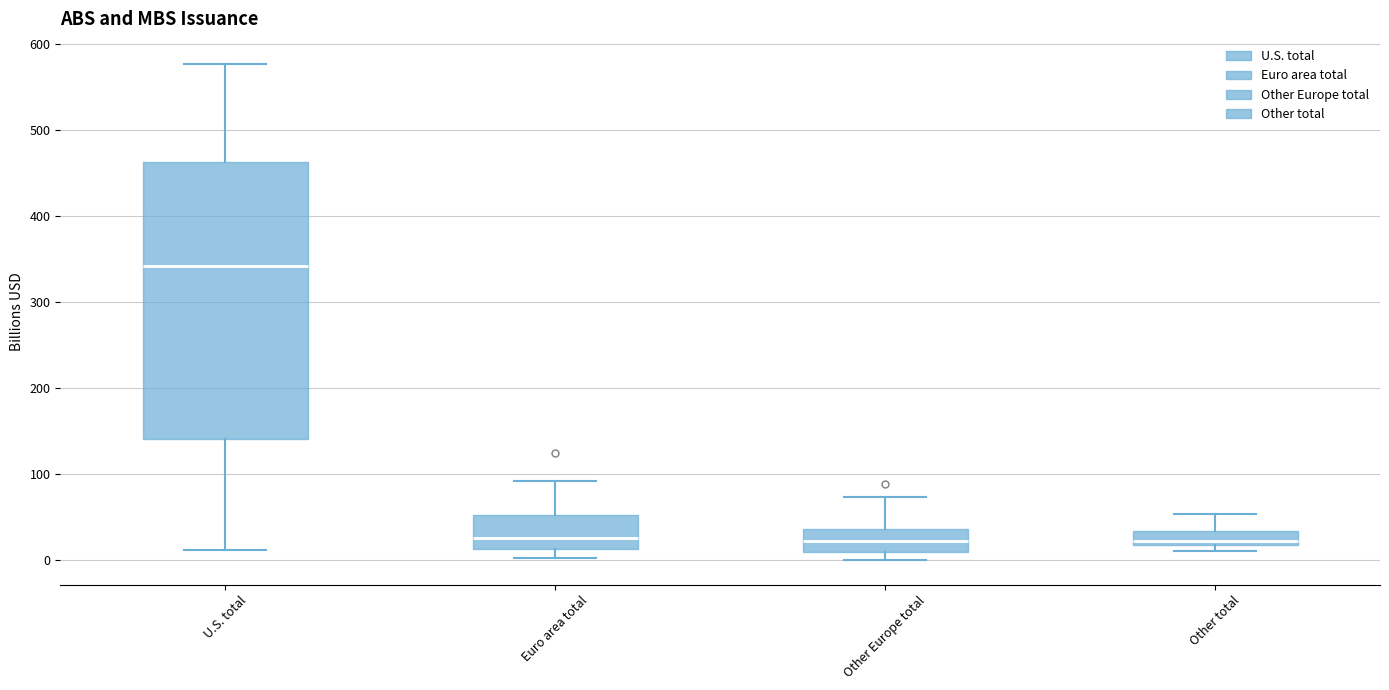

Reading left to right, transcribe this box plot: for each box, give where its median line is, the range the box spans, and where its two whiskers end, as read against the y-axis. The values are not printed on the chart, so give them approximately, as read against the axis.

U.S. total: median 340, box 140 to 460, whiskers 10 to 580
Euro area total: median 30, box 10 to 50, whiskers 0 to 90
Other Europe total: median 20, box 10 to 40, whiskers 0 to 70
Other total: median 20 (just above the box's lower edge), box 20 to 30, whiskers 10 to 50